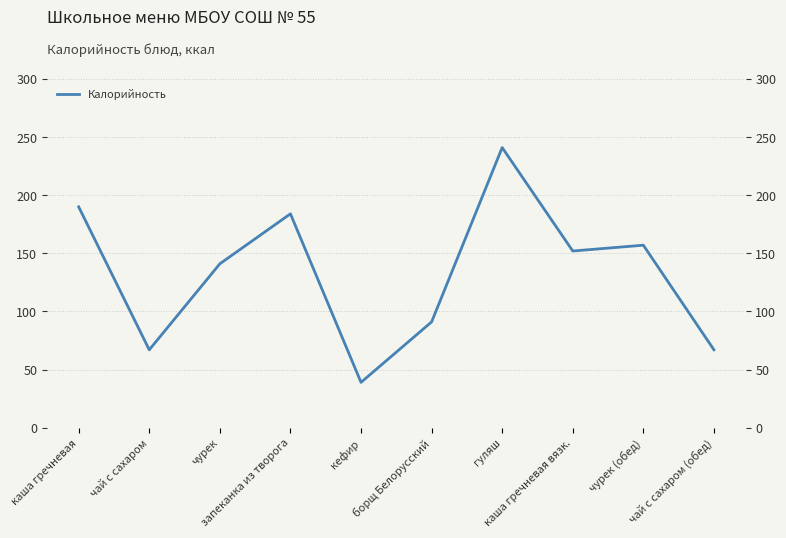

Rank the categories by value from highest to lowest.

гуляш, каша гречневая, запеканка из творога, чурек (обед), каша гречневая вязк., чурек, борщ Белорусский, чай с сахаром, чай с сахаром (обед), кефир